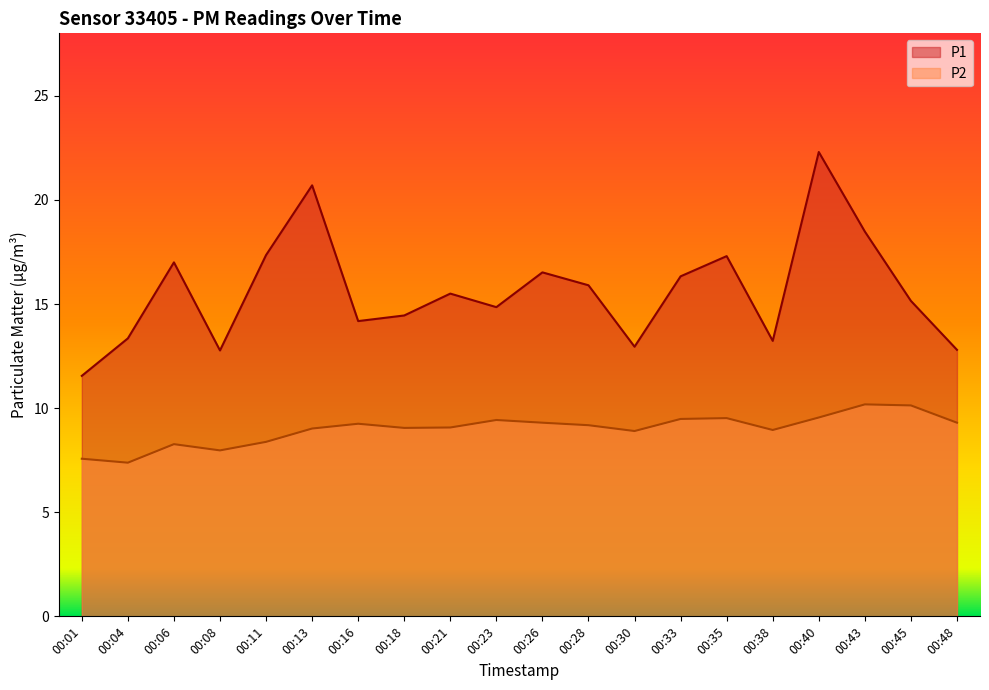

Is it true that P2 line equals 14.3 at 00:23?

False